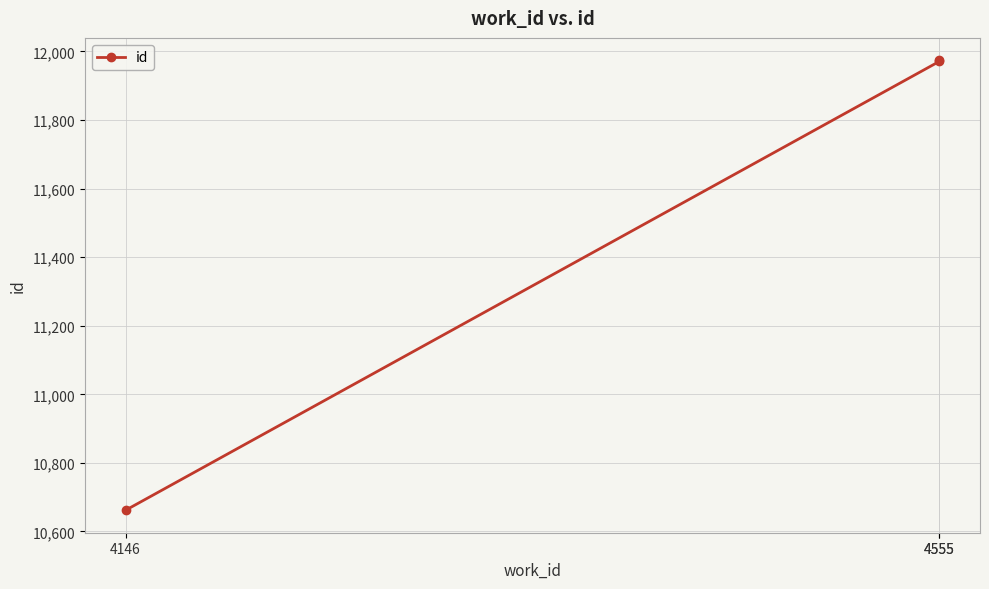

Read the value at 4555, to the nearest 100.

12000